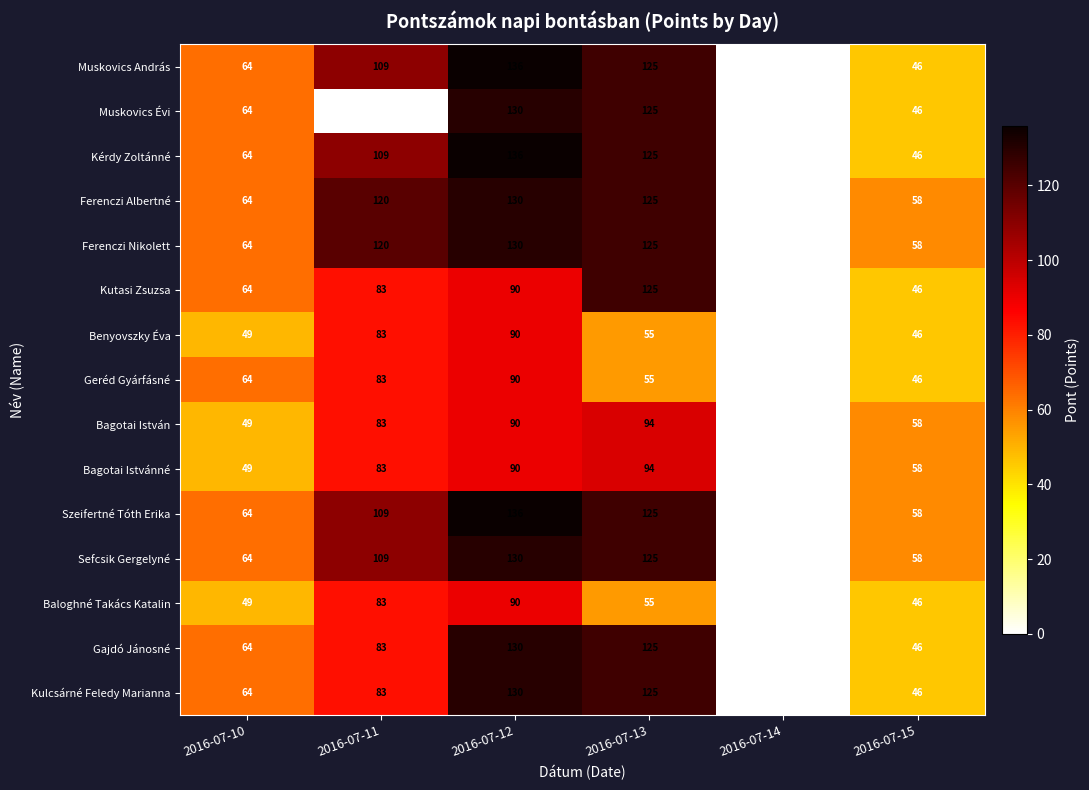

What is the average value of the Baloghné Takács Katalin series?

54